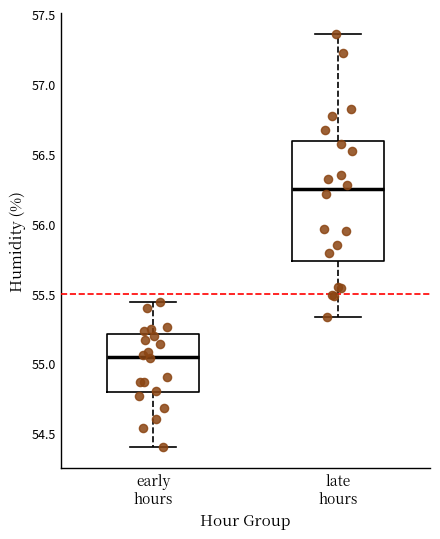

Which box is the tallest, from its lower edge to its upper edge?

late hours